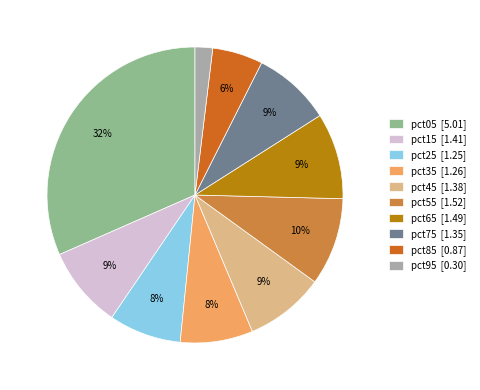

How many slices are in this pie chart?

10